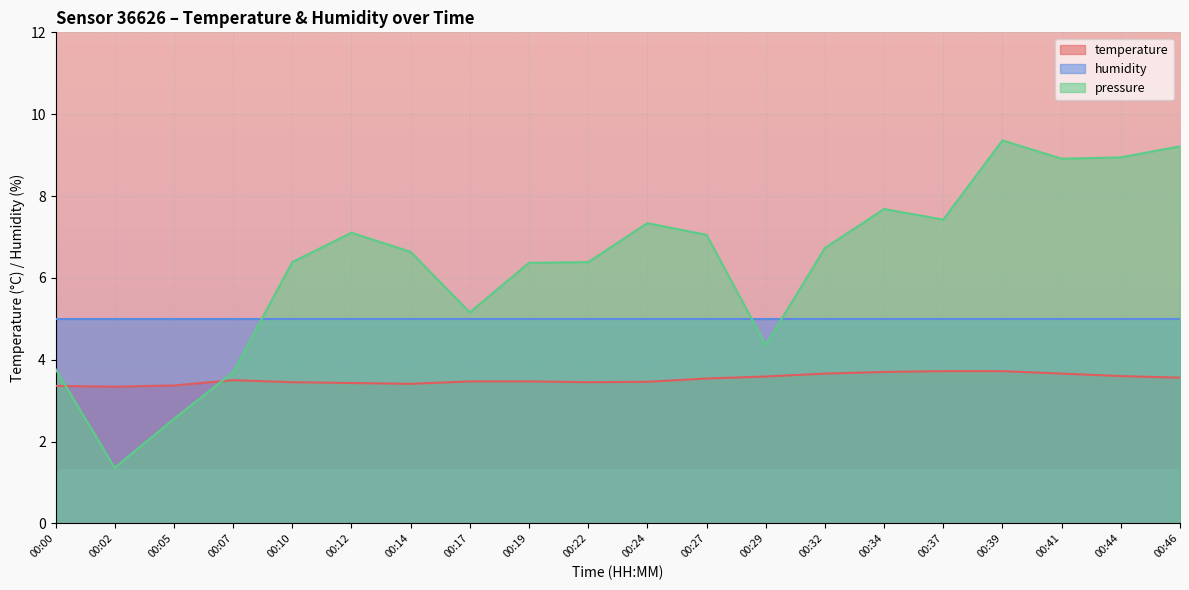

True or false: temperature has more than 1 interior local peaks.

False